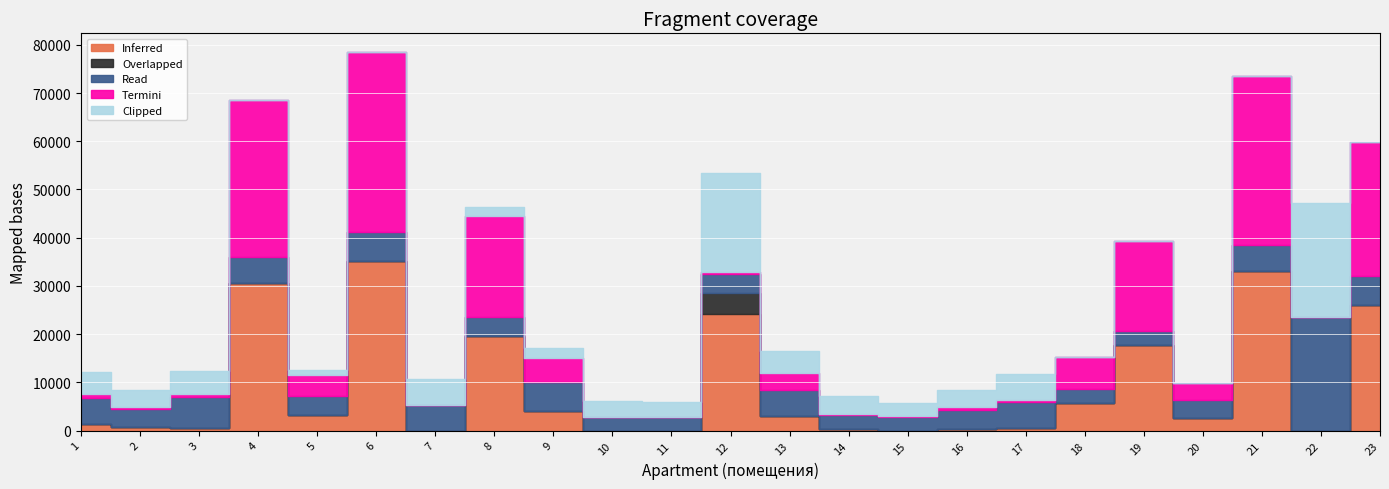

At which category is the sum across all series the highest?

6